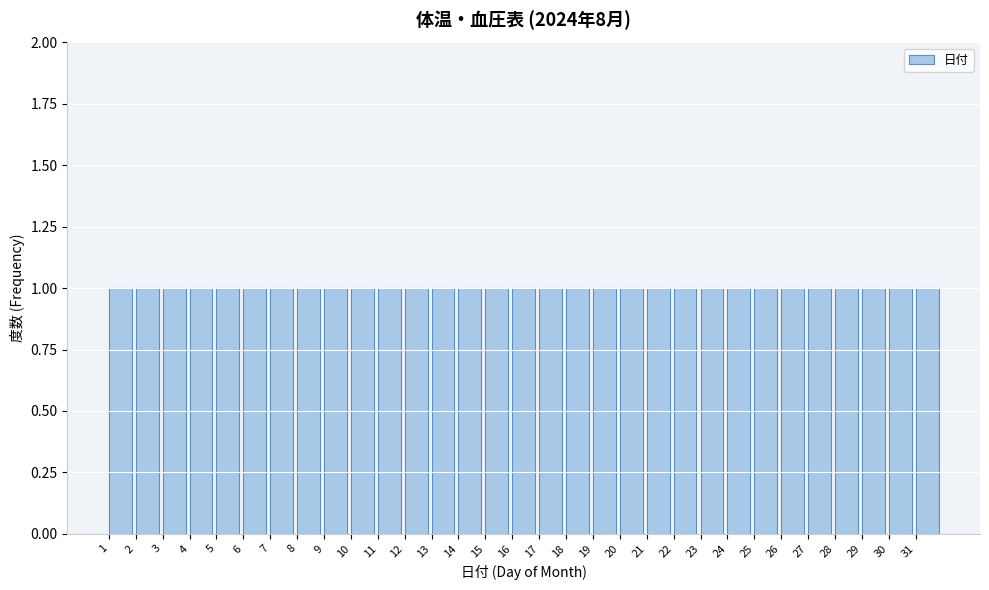

Reading left to right, list every bar in this chart as the range it spans on the x-axis followed by its height. The values are not printed on the chart, so give them approximately, as read against the axis.

1 to 2: 1
2 to 3: 1
3 to 4: 1
4 to 5: 1
5 to 6: 1
6 to 7: 1
7 to 8: 1
8 to 9: 1
9 to 10: 1
10 to 11: 1
11 to 12: 1
12 to 13: 1
13 to 14: 1
14 to 15: 1
15 to 16: 1
16 to 17: 1
17 to 18: 1
18 to 19: 1
19 to 20: 1
20 to 21: 1
21 to 22: 1
22 to 23: 1
23 to 24: 1
24 to 25: 1
25 to 26: 1
26 to 27: 1
27 to 28: 1
28 to 29: 1
29 to 30: 1
30 to 31: 1
31 to 32: 1